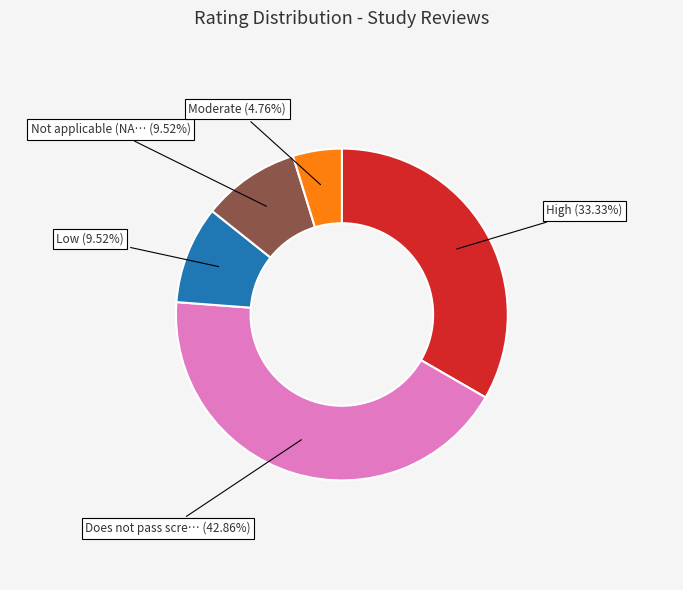

Is there any slice that represents more than half of the pie?

No